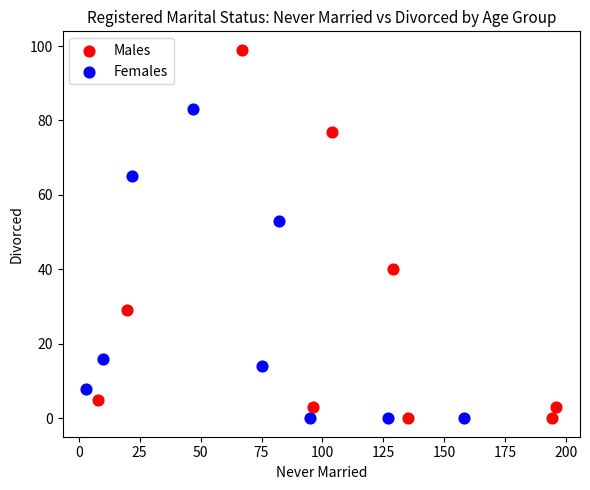

Which series contains the highest Y value?

Males